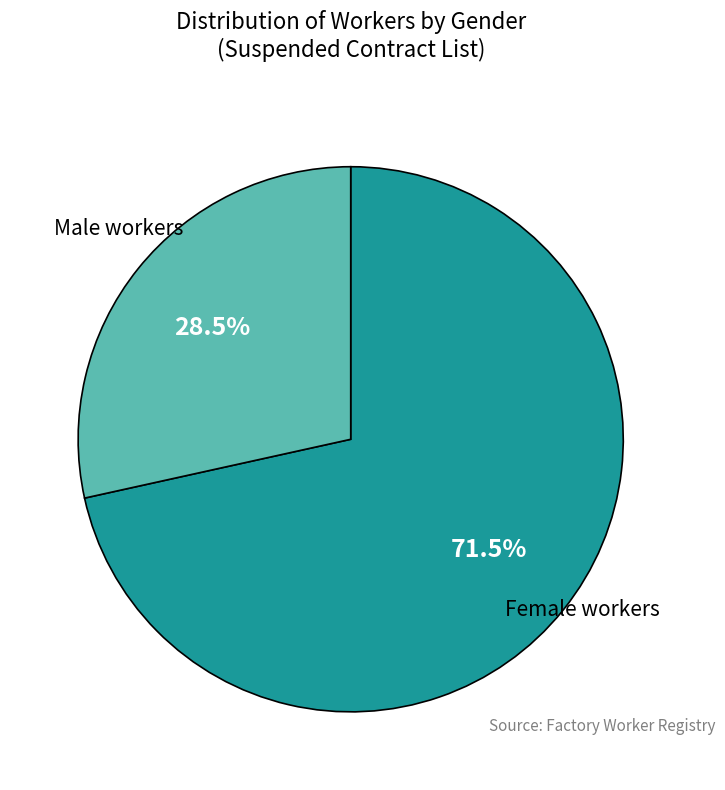

To the nearest percent, what is the average slice percentage?

50%